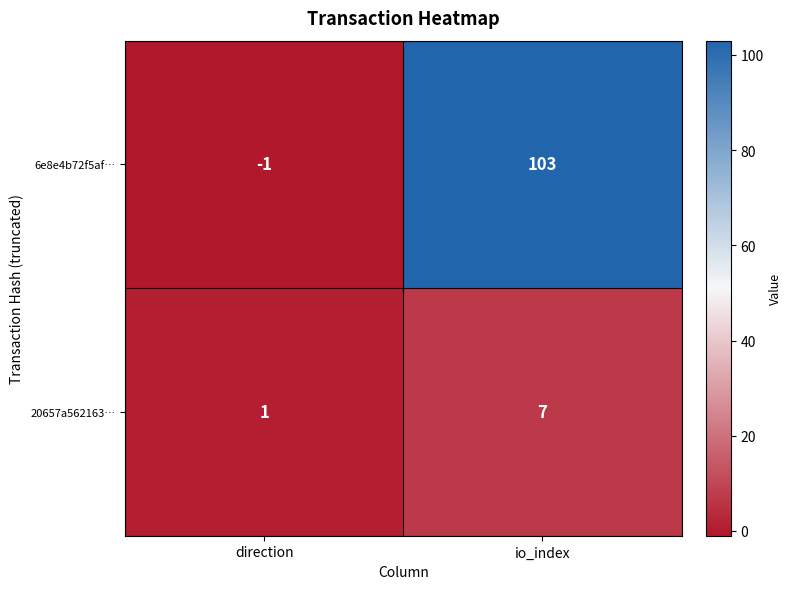

Which series has the widest spread of values?

6e8e4b72f5af…